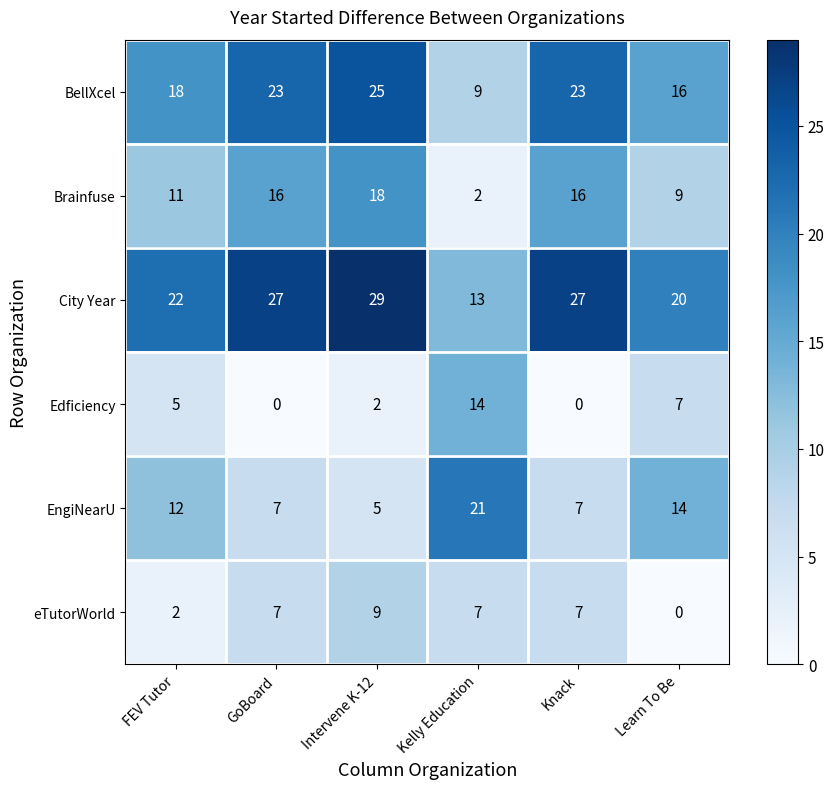

List the series in order of their peak value, lowest first.

eTutorWorld, Edficiency, Brainfuse, EngiNearU, BellXcel, City Year